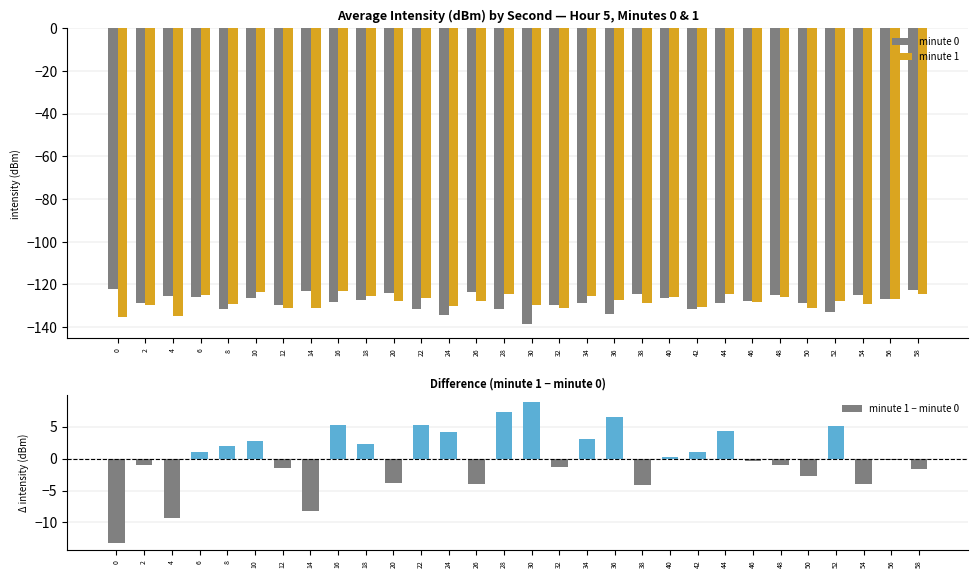

How many negative values does the minute 1 − minute 0 series have?

15